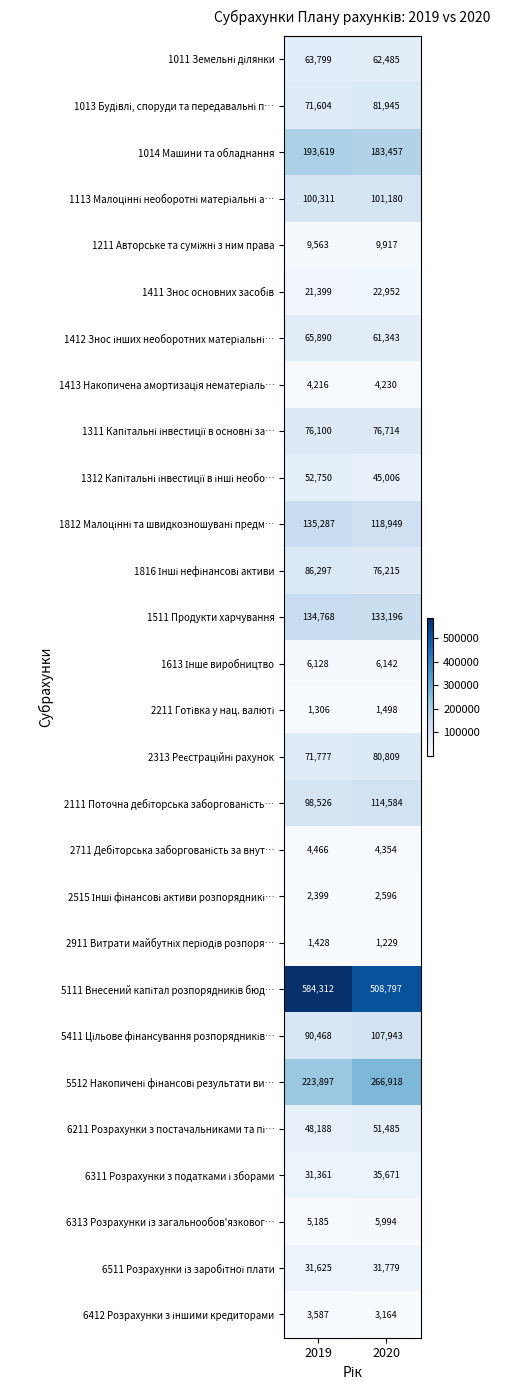

What is the difference between the maximum and minimum values in the 1014 Машини та обладнання series?

10162